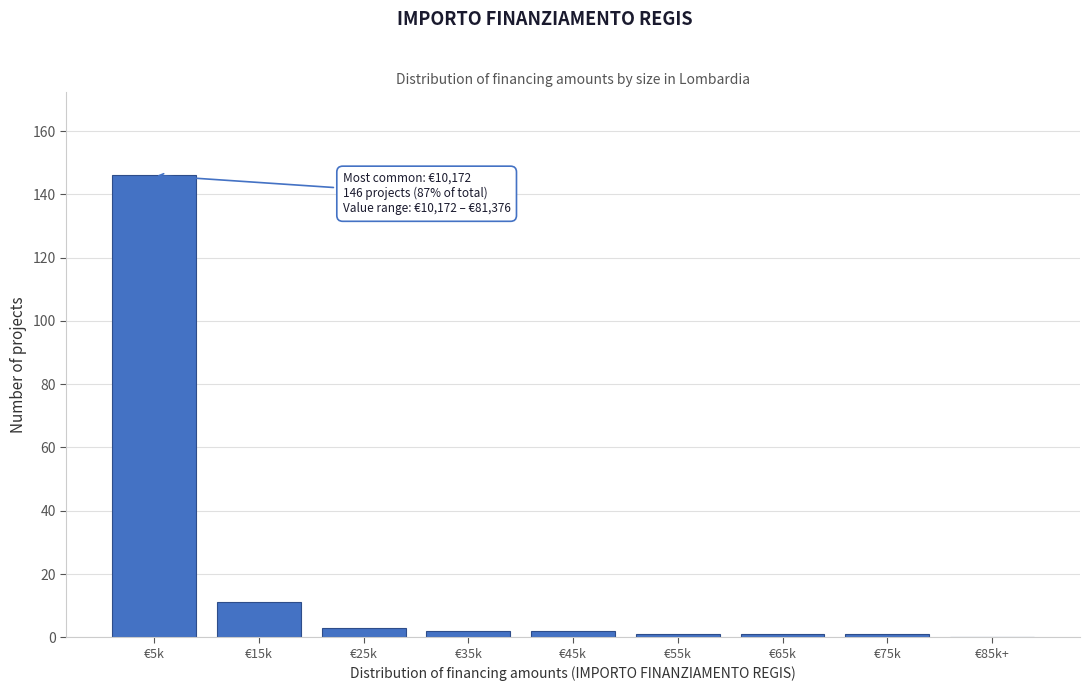

Reading right to left, what are all the values shown in this chart?

€85k+=0	€75k=1	€65k=1	€55k=1	€45k=2	€35k=2	€25k=3	€15k=11	€5k=146